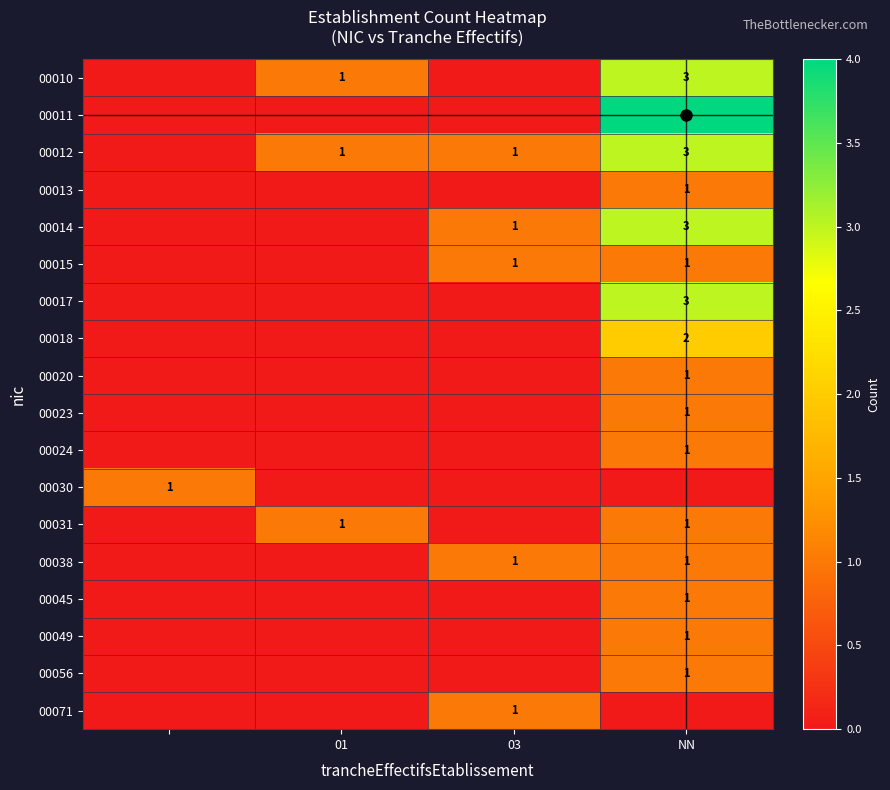

Is it true that 00012 equals 1 at 03?

True